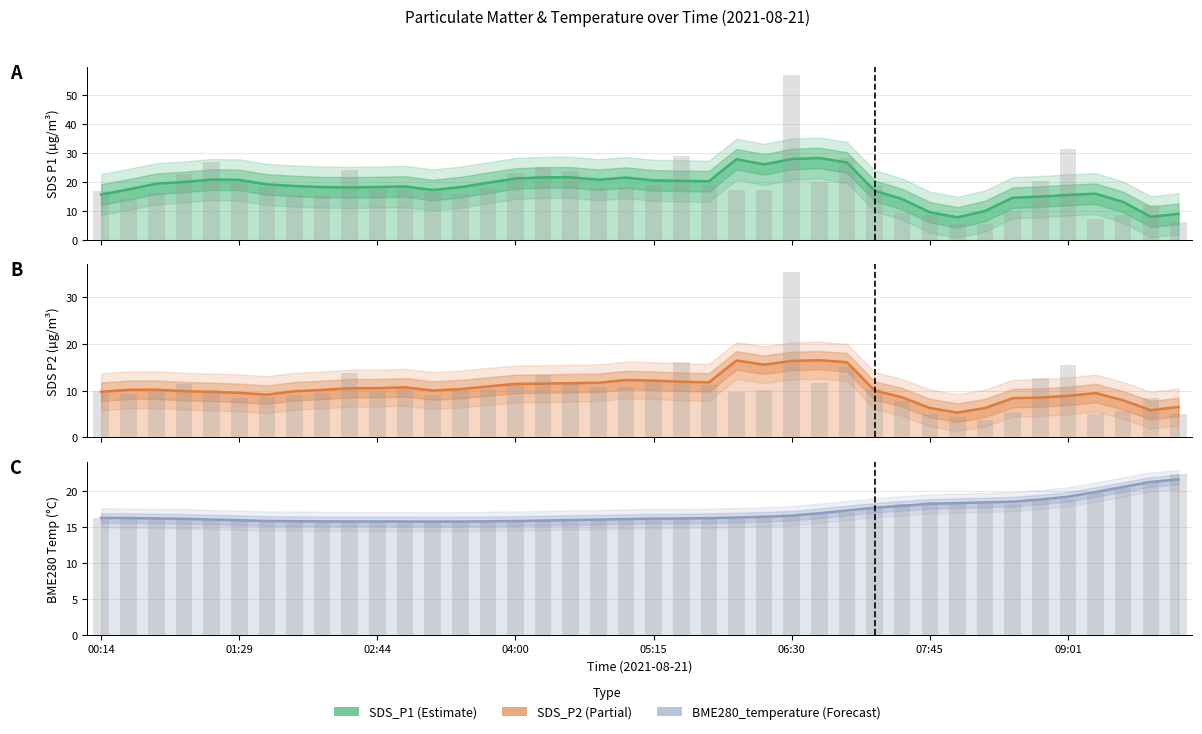

At how many categories does at least one series exceed 17?

39